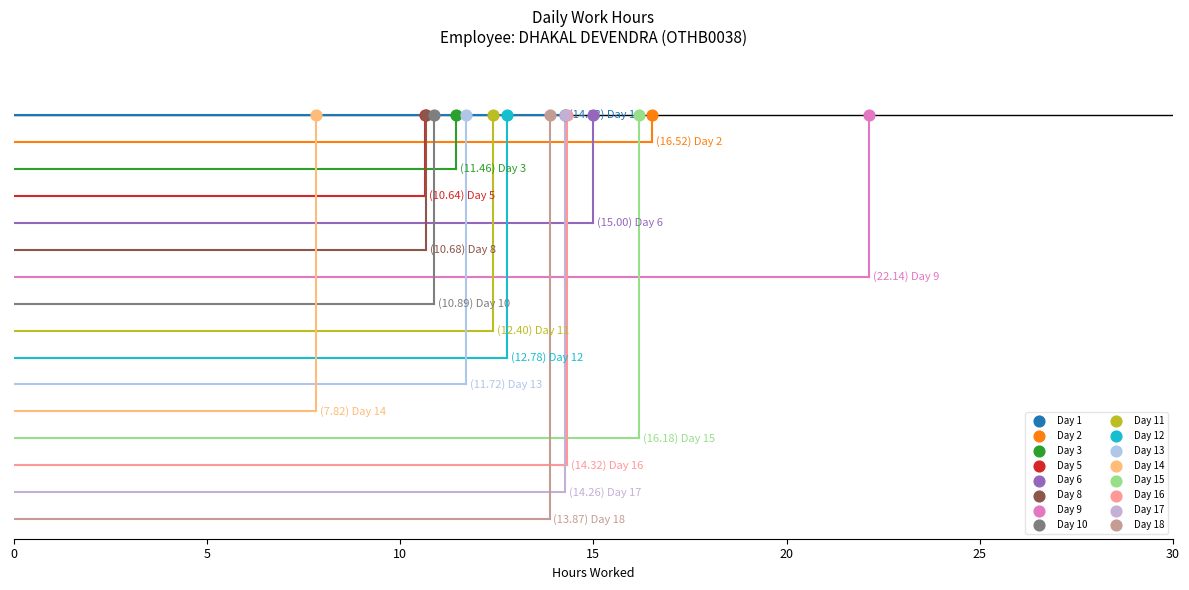

Approximately how many times larger is the value at Day 17 compared to Day 13?

1.2